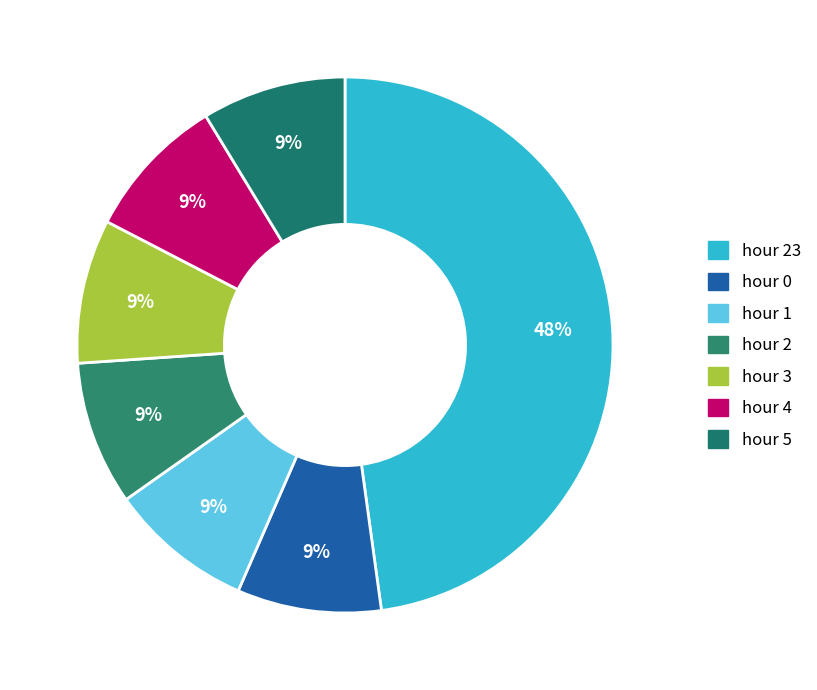

What is the ratio of the value at hour 3 to the value at hour 23?

0.2